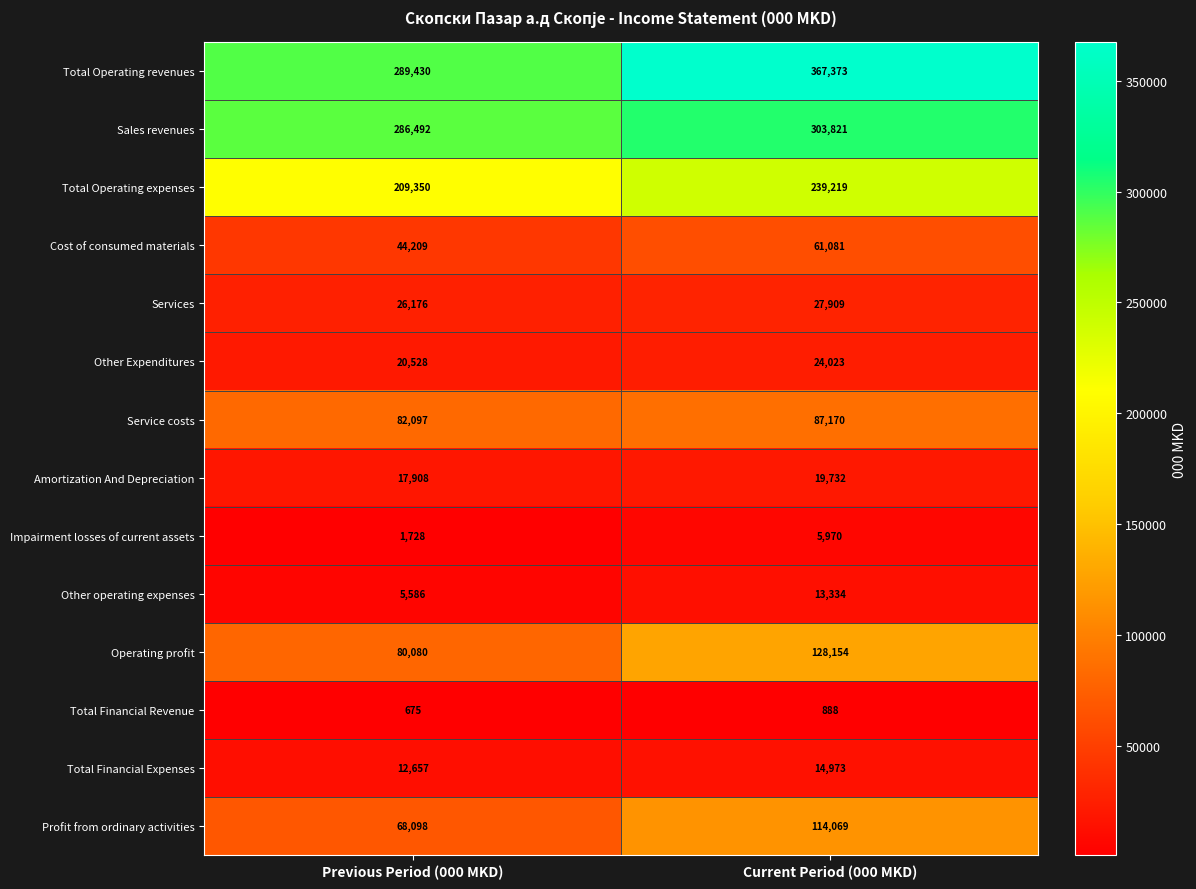

Which label corresponds to the largest value in the chart?

Current Period (000 MKD)